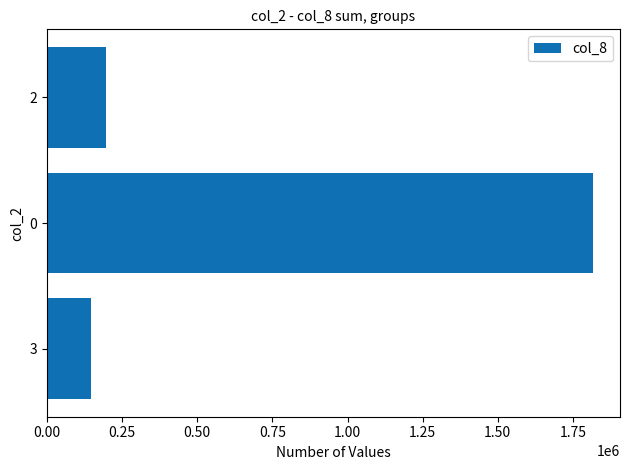

Does the chart contain stacked bars?

No